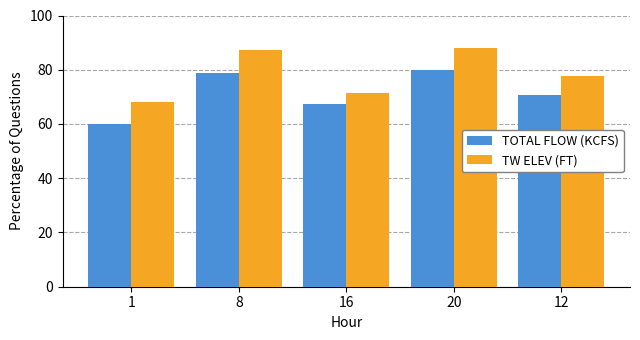

What is the label of the 1st bar from the right?

12